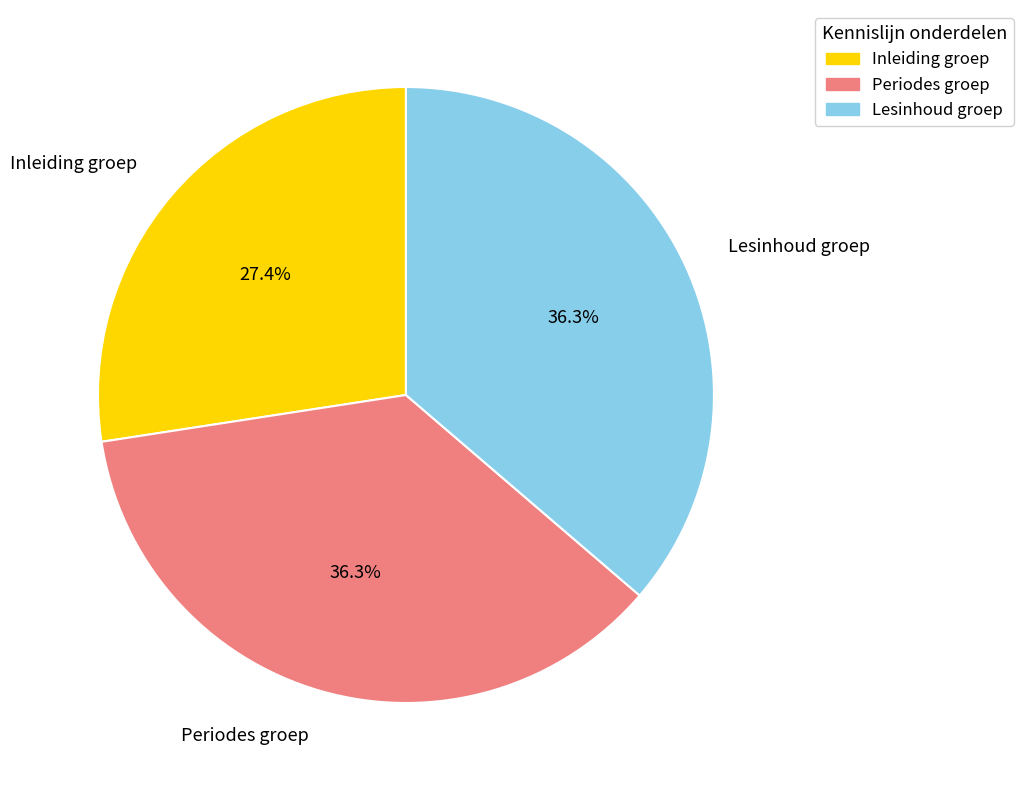

What is the smallest slice in the pie chart?

Inleiding groep